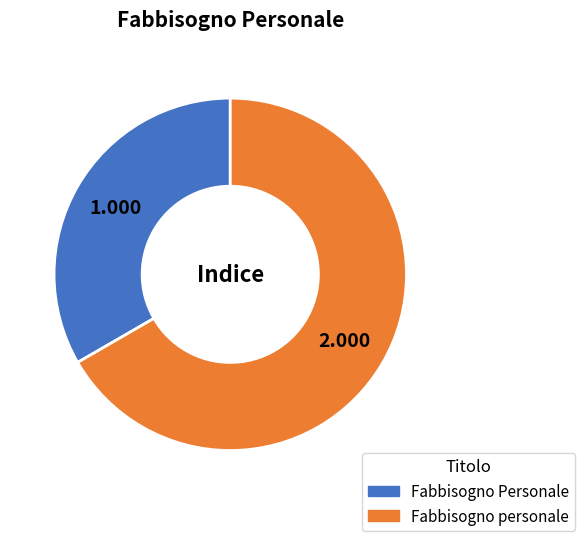

Rank the categories by value from lowest to highest.

Fabbisogno Personale, Fabbisogno personale